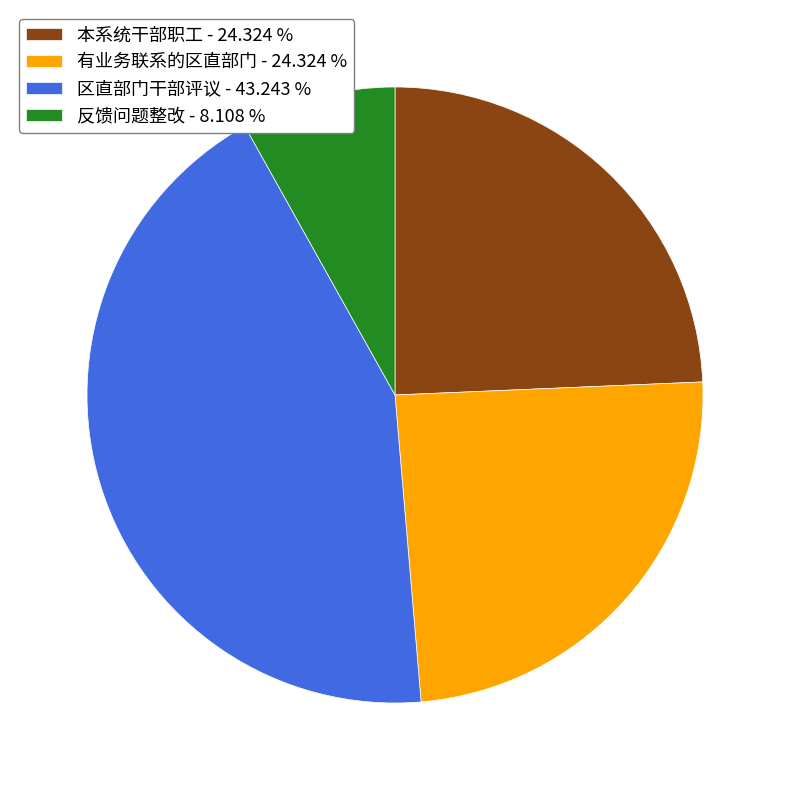

Approximately how many times larger is the value at 反馈问题整改 - 8.108 % compared to 有业务联系的区直部门 - 24.324 %?

0.3